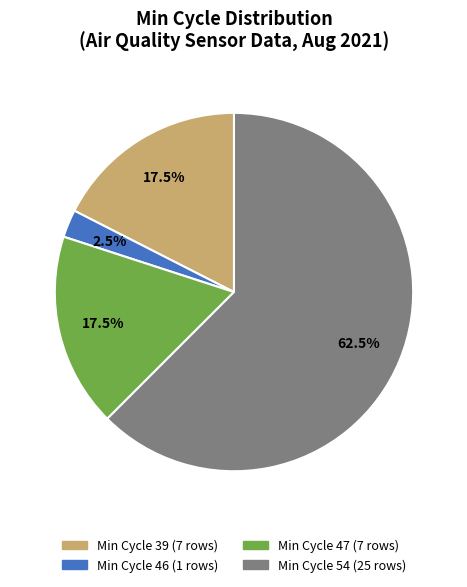

Is there any slice that represents more than half of the pie?

Yes